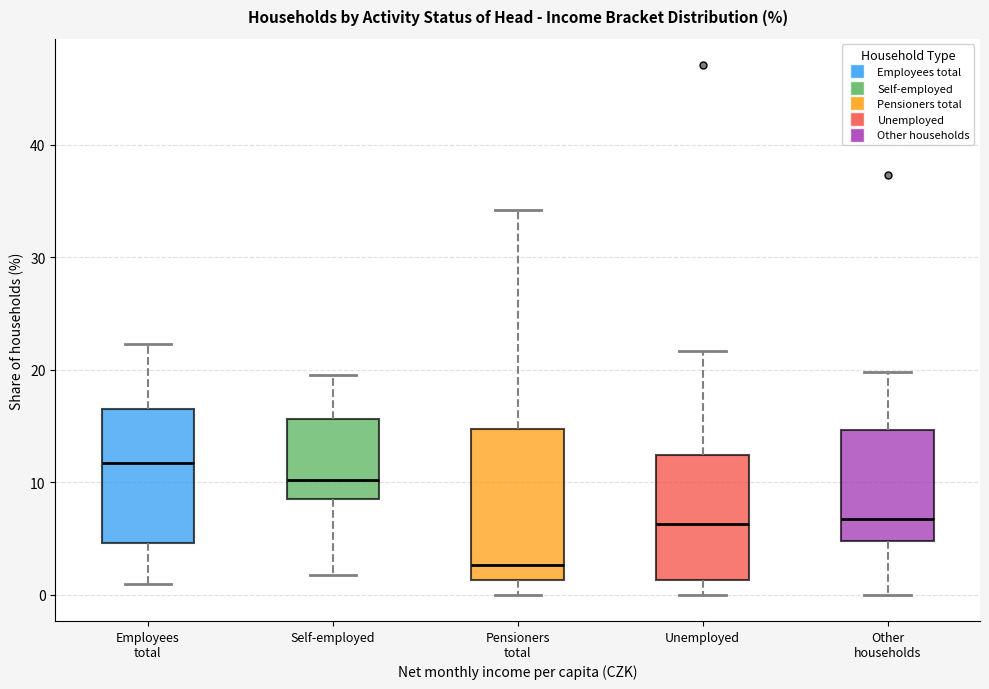

Reading left to right, transcribe this box plot: for each box, give where its median line is, the range the box spans, and where its two whiskers end, as read against the y-axis. The values are not printed on the chart, so give them approximately, as read against the axis.

Employees total: median 12, box 5 to 17, whiskers 1 to 22
Self-employed: median 10, box 9 to 16, whiskers 2 to 20
Pensioners total: median 3, box 1 to 15, whiskers 0 to 34
Unemployed: median 6, box 1 to 12, whiskers 0 to 22
Other households: median 7, box 5 to 15, whiskers 0 to 20